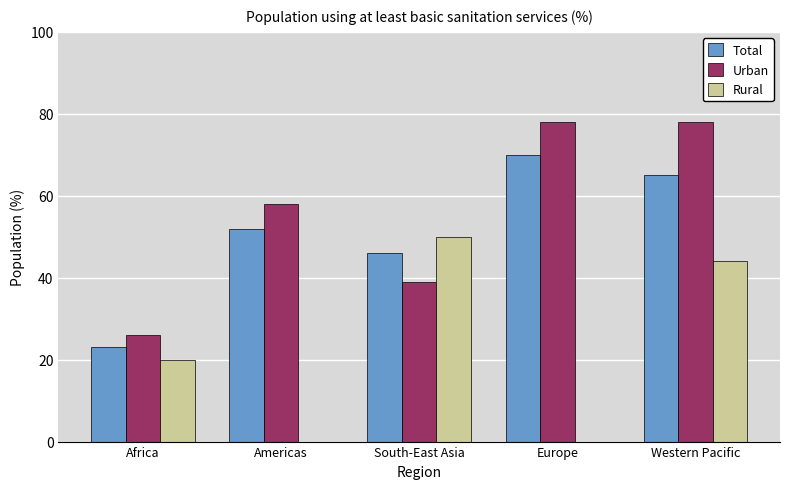

True or false: Total has a value of 23.0 at Africa.

True